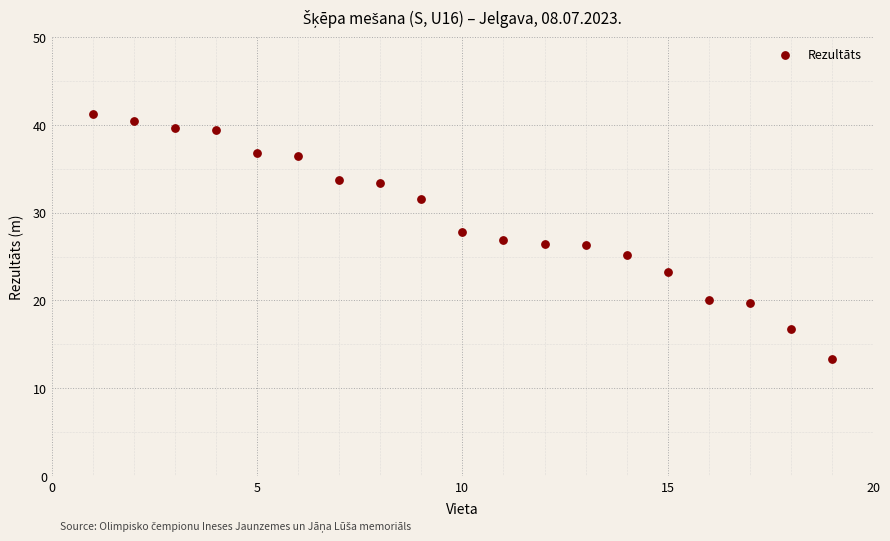

What is the range of X values (max minus min)?

18.0